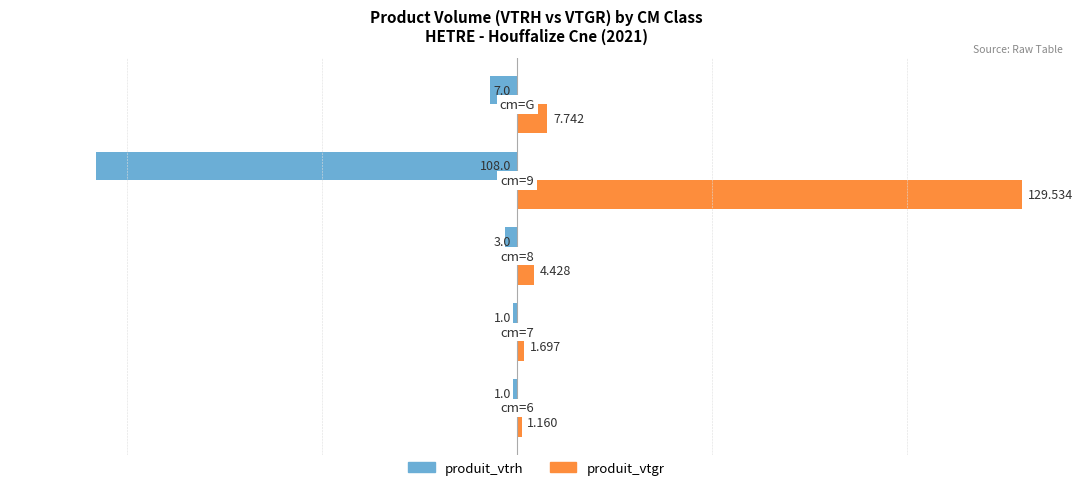

What is the sum of all produit_vtrh values?

-120.0